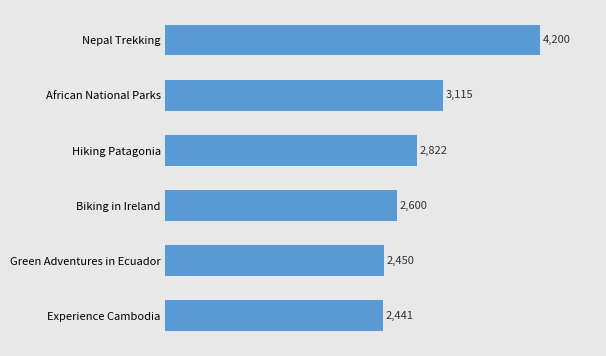

List the labels in order of value, smallest first.

Experience Cambodia, Green Adventures in Ecuador, Biking in Ireland, Hiking Patagonia, African National Parks, Nepal Trekking